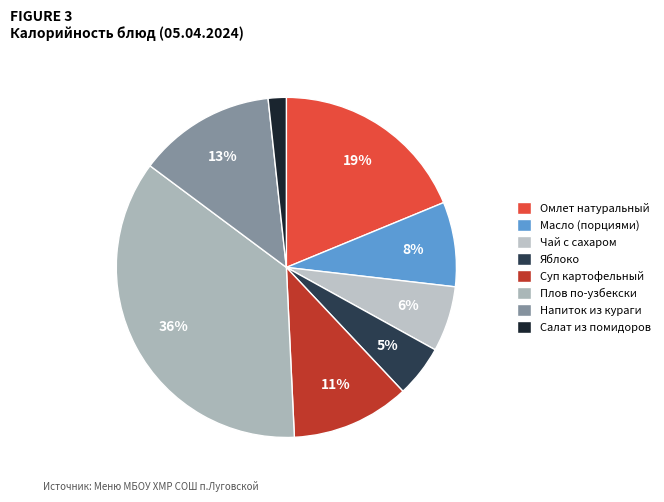

Is there any slice that represents more than half of the pie?

No